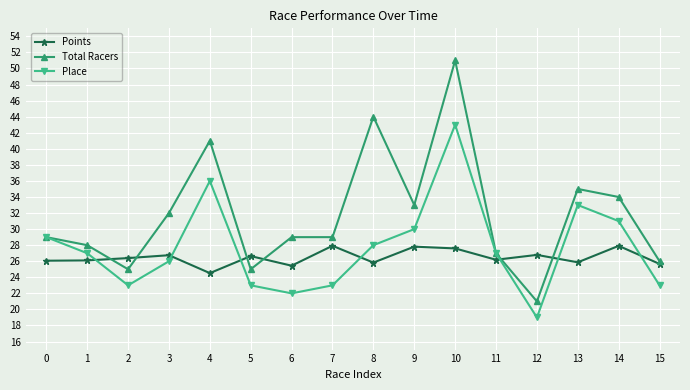

What is the difference between the maximum and minimum values in the Place series?

24.0